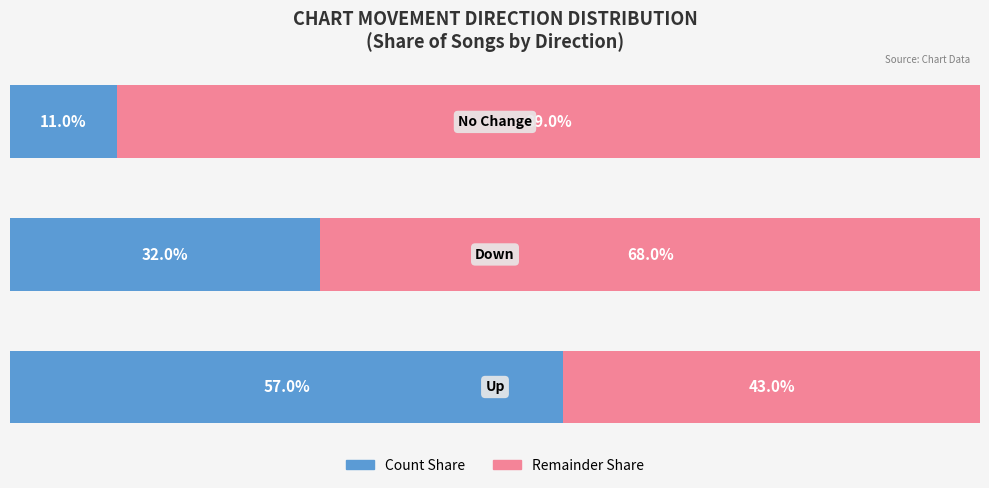

Reading left to right, extract all data points from this chart.

Count Share: 57.0	32.0	11.0
Remainder Share: 43.0	68.0	89.0